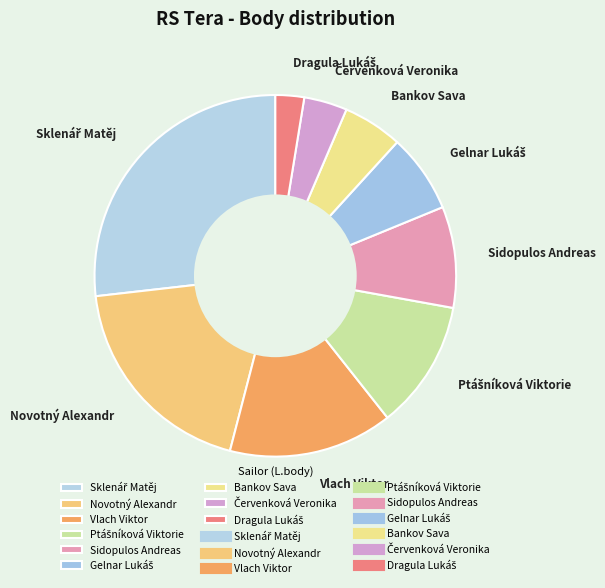

The Bankov Sava slice represents 5% of the pie. True or false?

True